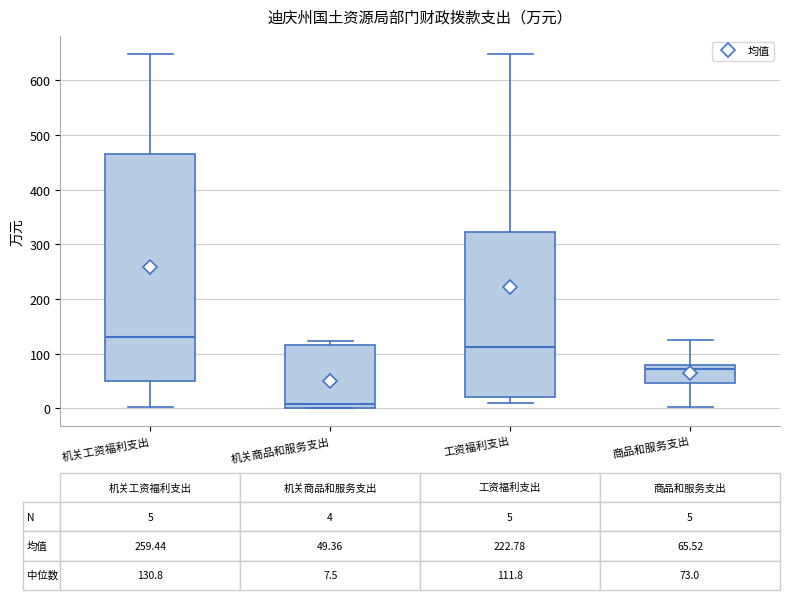

Comparing the boxes themselves (not the whiskers), which one is the tallest?

机关工资福利支出